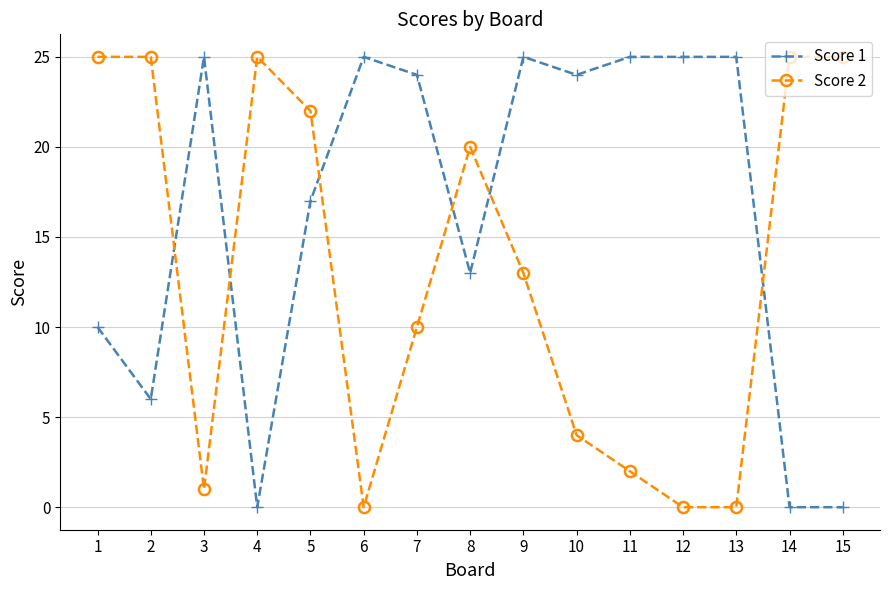

Which series changed the most between 8 and 12?

Score 2